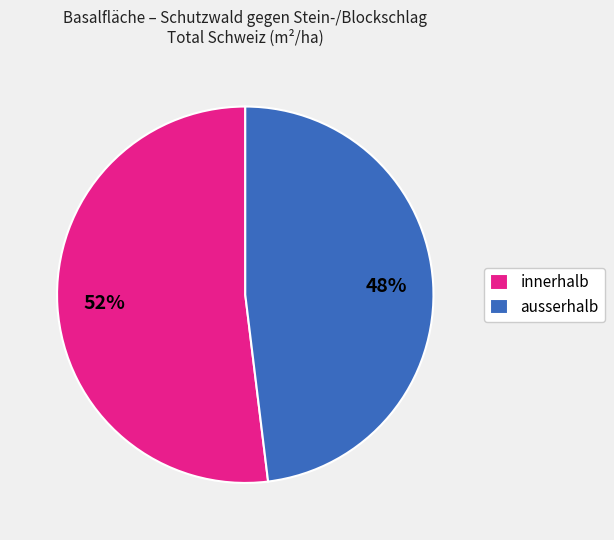

Which category has the smallest portion of the pie?

ausserhalb